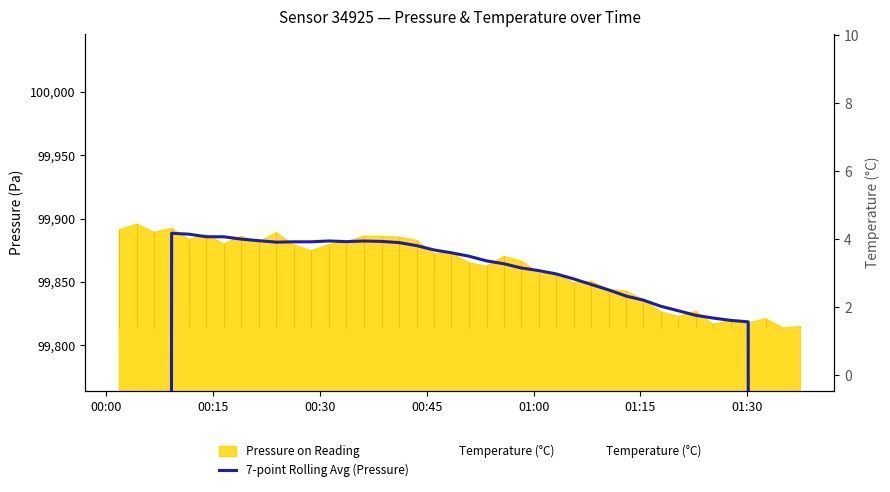

The value of 7-point Rolling Avg (Pressure) at 35 is 160979.2. True or false?

False